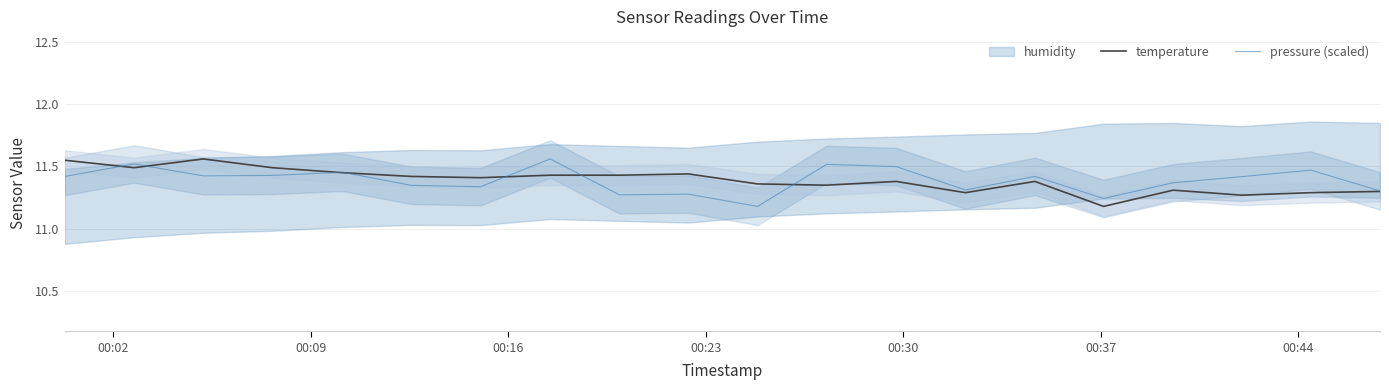

Is it true that pressure (scaled) equals 16.7 at 11?

False